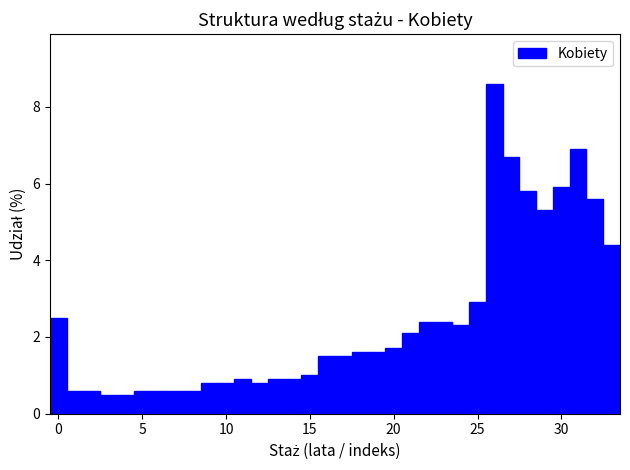

Read against the x-axis, roughly where is the centre of the tallest bar?

26.0